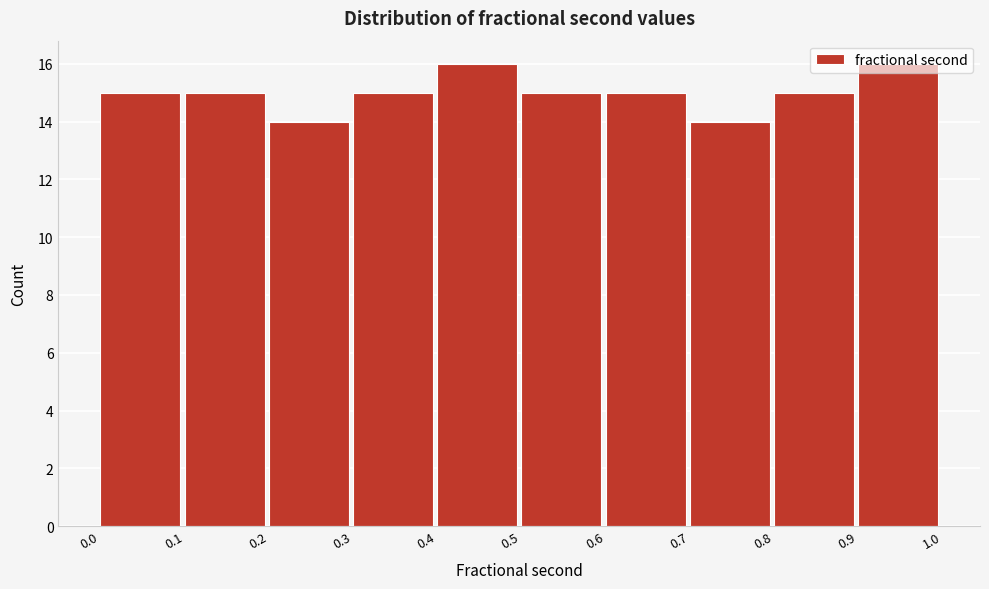

What is the height of the bar covering 0.9 to 1.0 on the x-axis? The values are not printed on the chart, so give them approximately, as read against the axis.

16